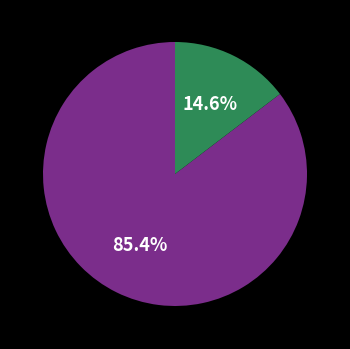

Is there any slice that represents more than half of the pie?

Yes